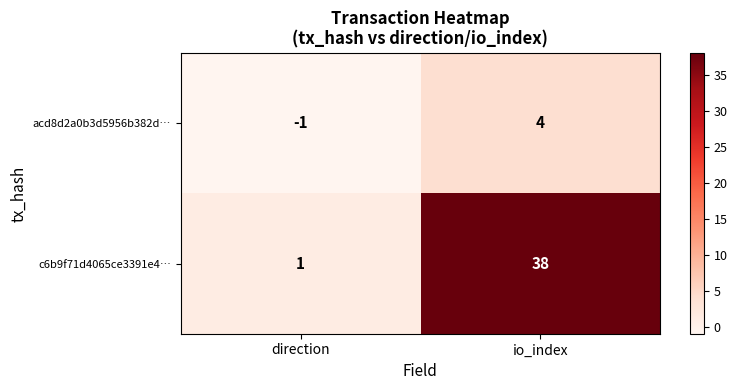

Read the c6b9f71d4065ce3391e4… value at io_index.

38